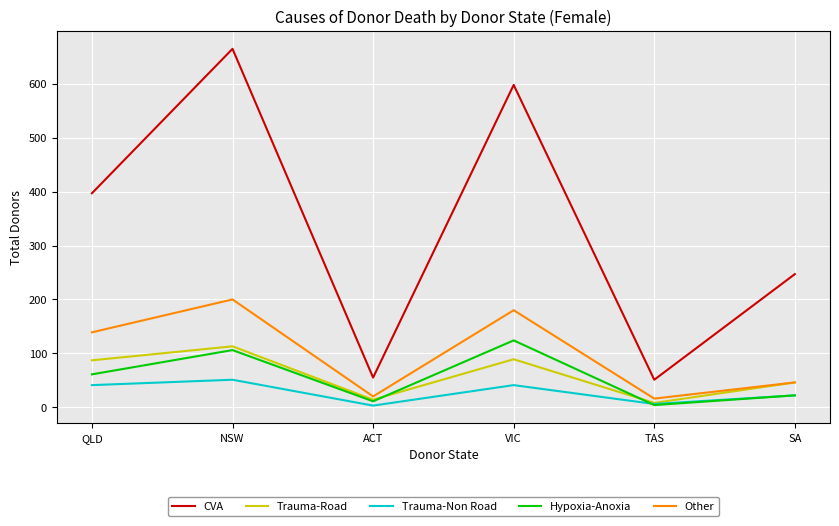

What position from the left is ACT?

3